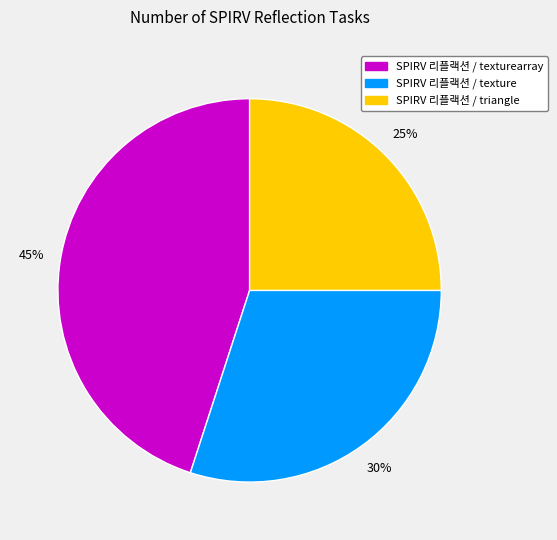

How many segments does this pie chart have?

3